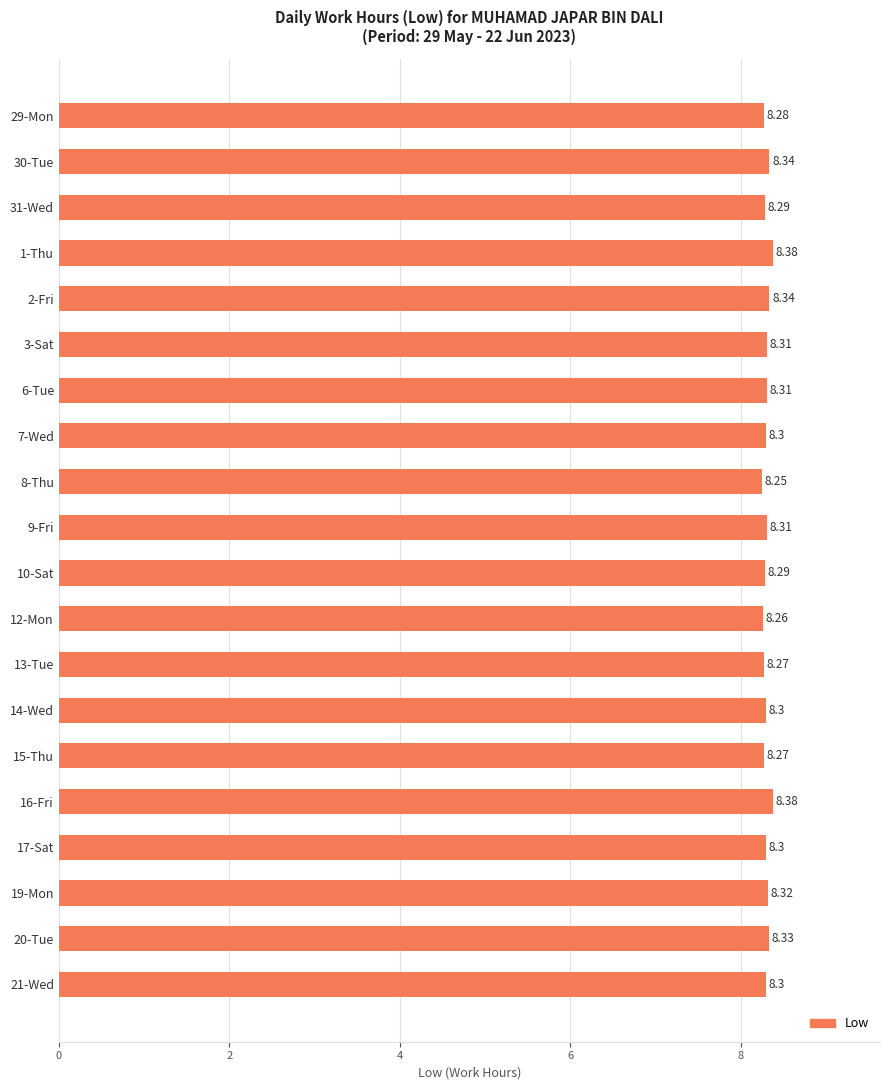

What is the average value?

8.3